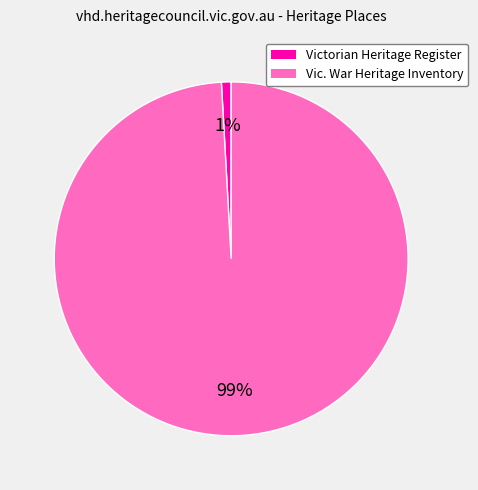

Does any single category account for the majority?

Yes